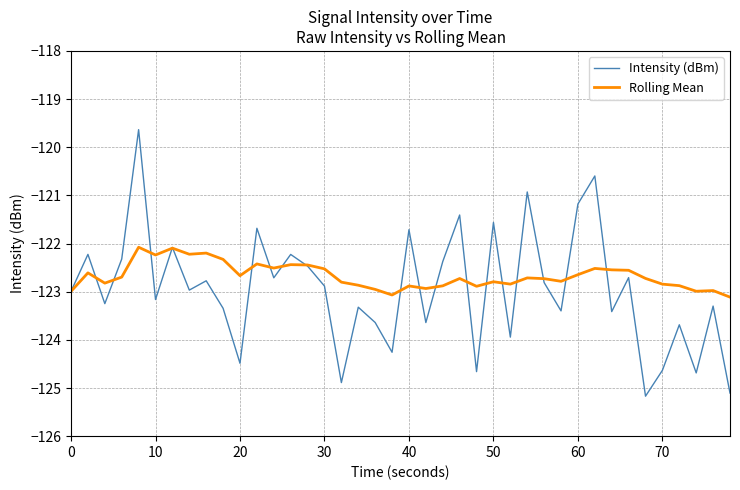

List the series in order of their peak value, highest first.

Intensity (dBm), Rolling Mean